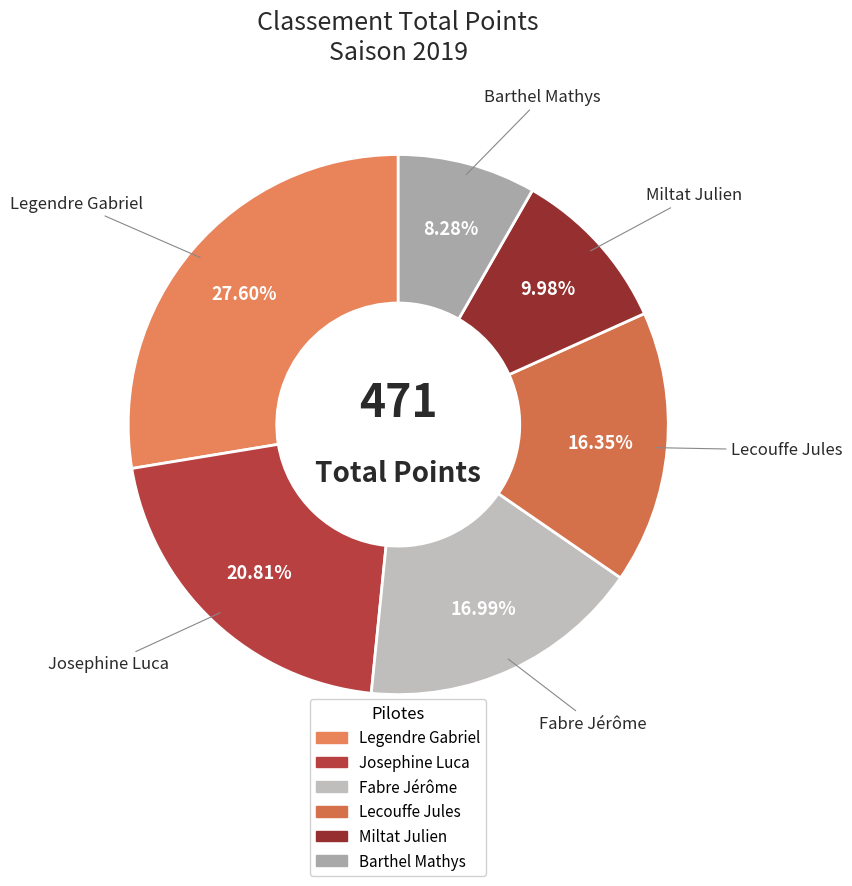

What is the largest slice in the pie chart?

Legendre Gabriel